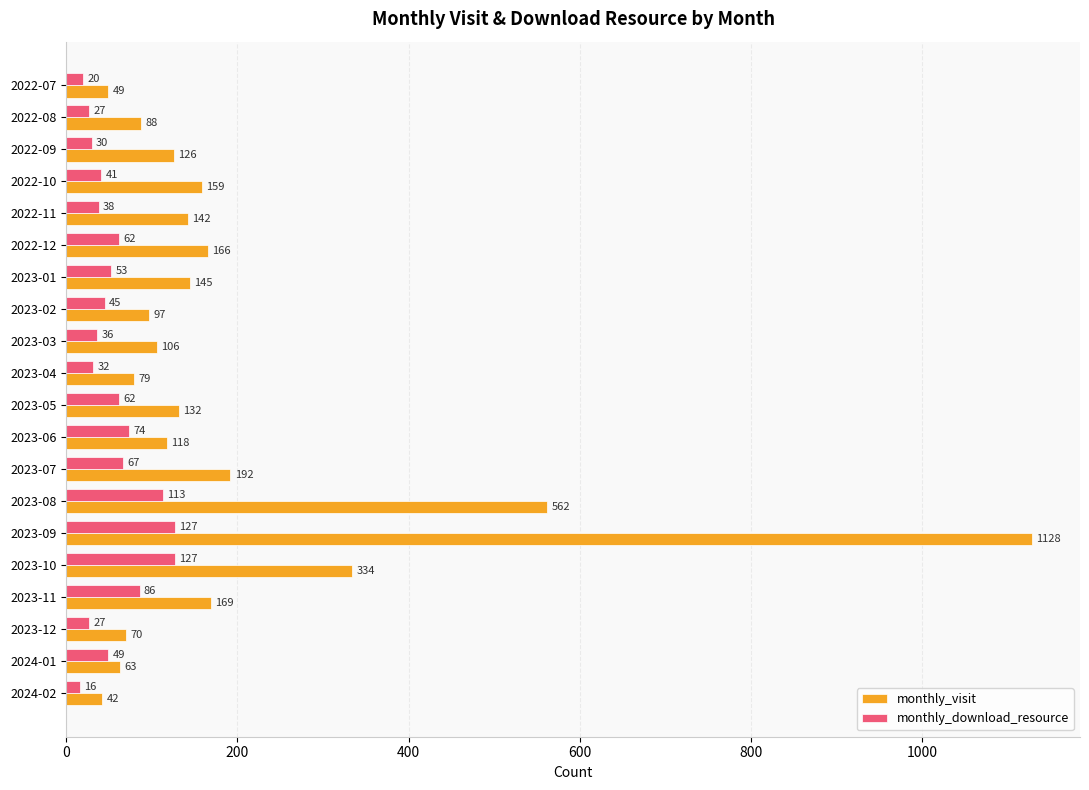

Where is monthly_download_resource nearest to the value 71?

2023-06